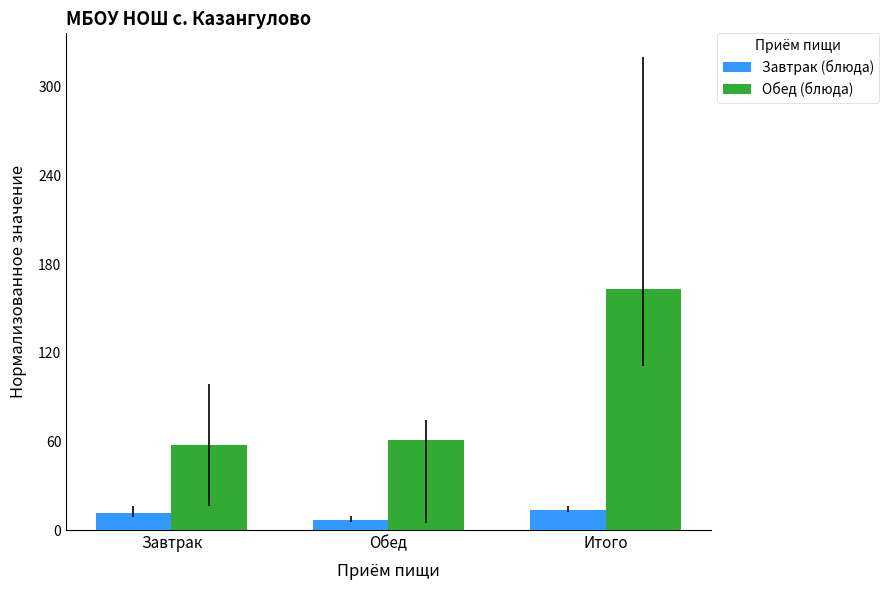

What is the maximum value for Завтрак (блюда)?

13.6